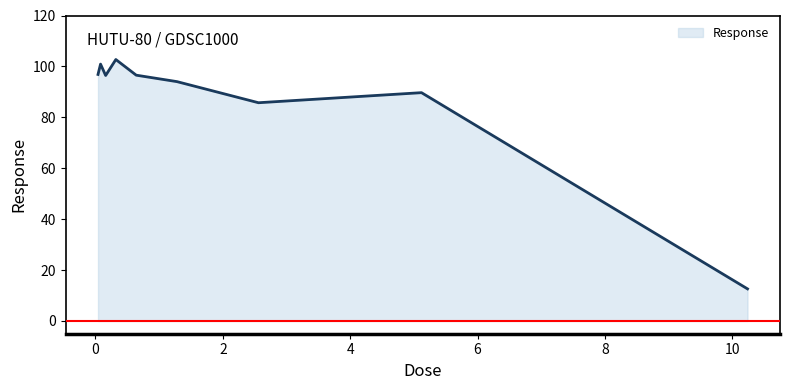

What is the maximum value shown in the chart?

102.7